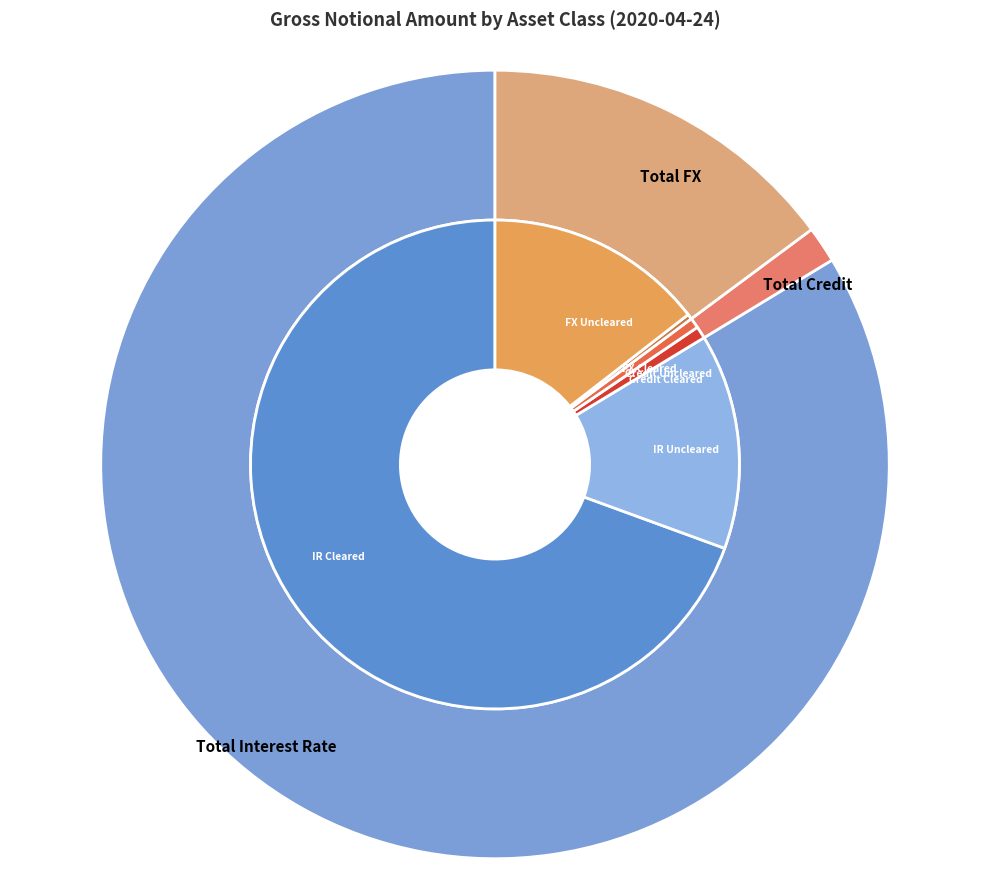

True or false: Total Interest Rate accounts for 84% of the total.

True